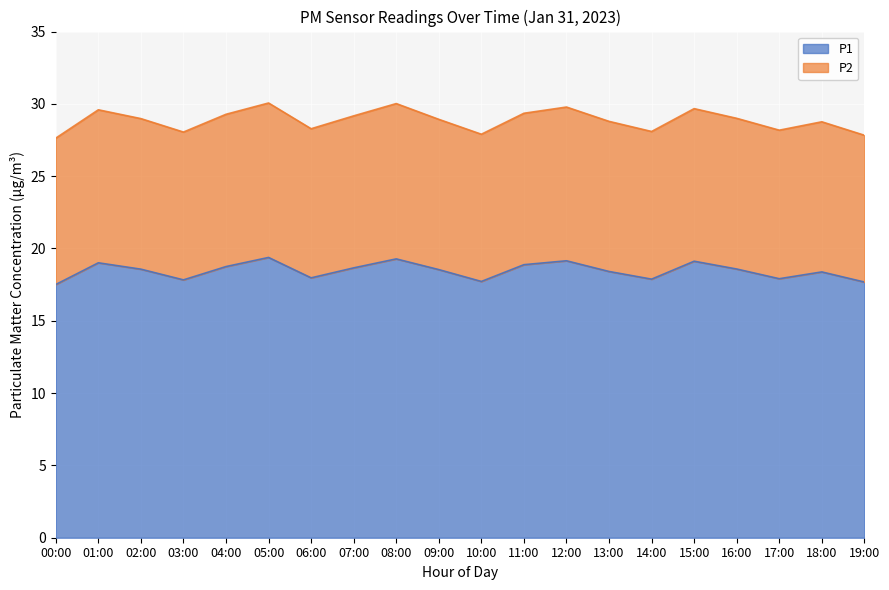

List the series in order of their peak value, highest first.

P1, P2